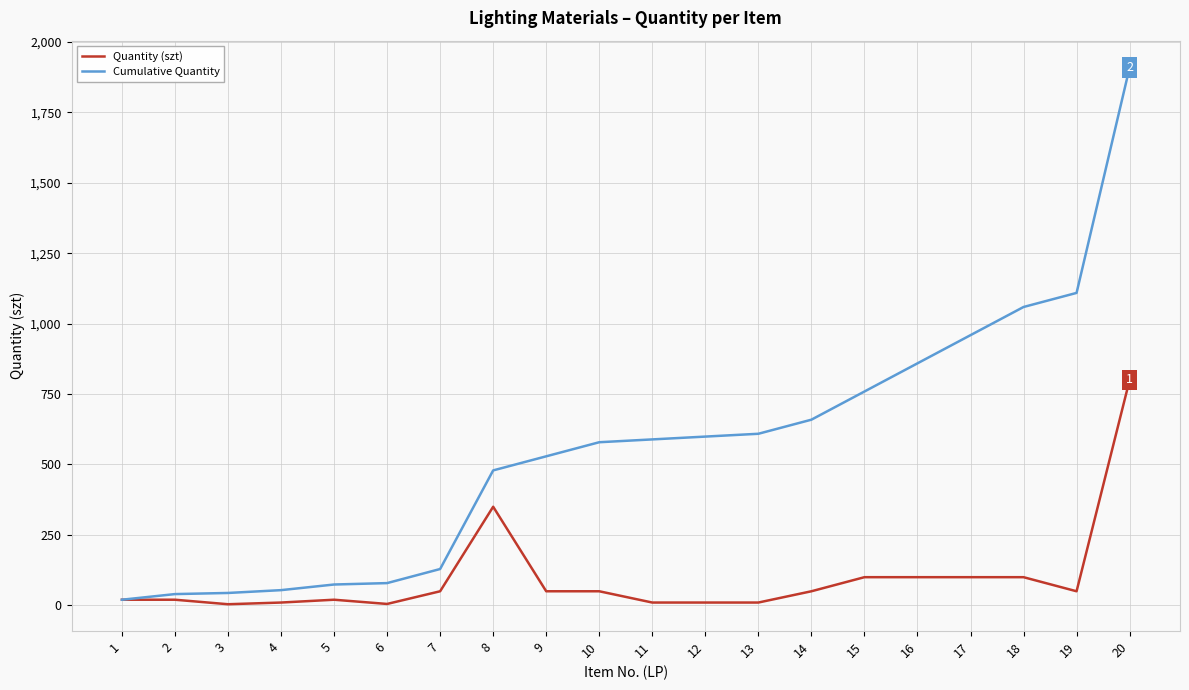

Is it true that Cumulative Quantity equals 859 at 16?

True